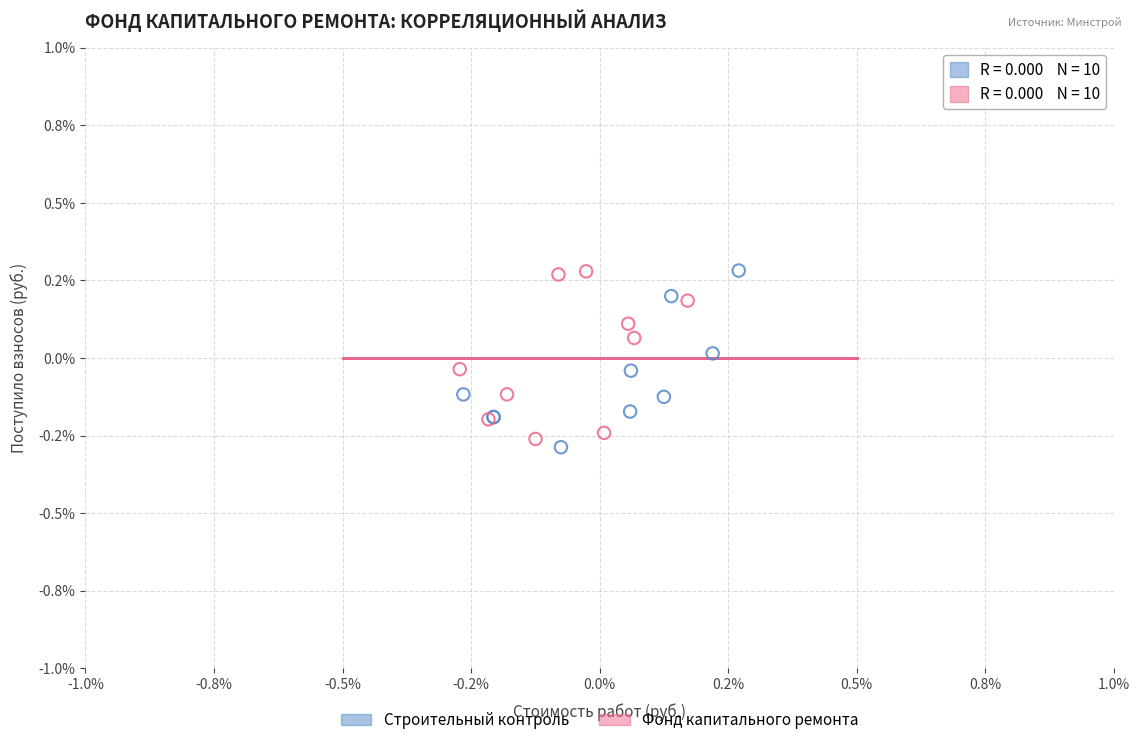

Which series contains the lowest Y value?

Строительный контроль